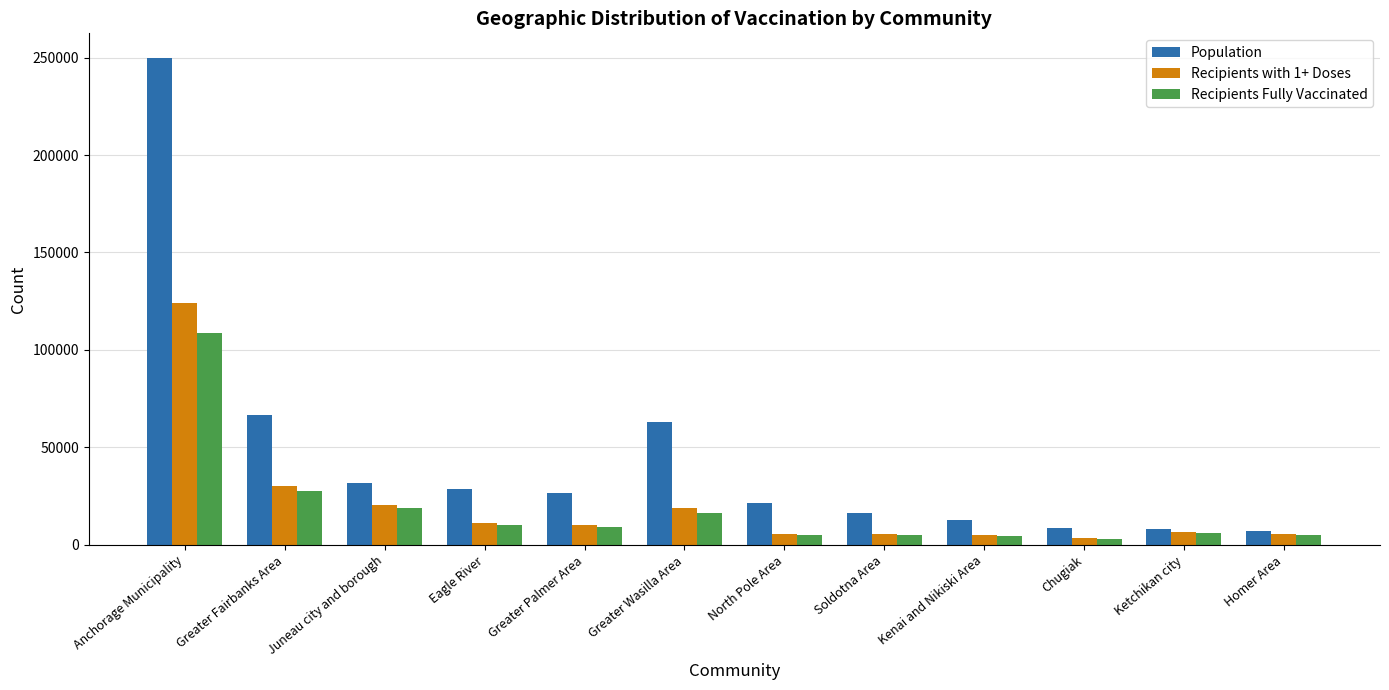

List the series in order of their peak value, highest first.

Population, Recipients with 1+ Doses, Recipients Fully Vaccinated